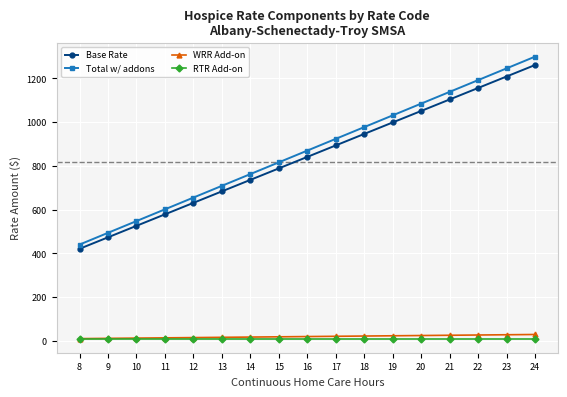

What is the difference between the maximum and minimum values in the WRR Add-on series?

18.9